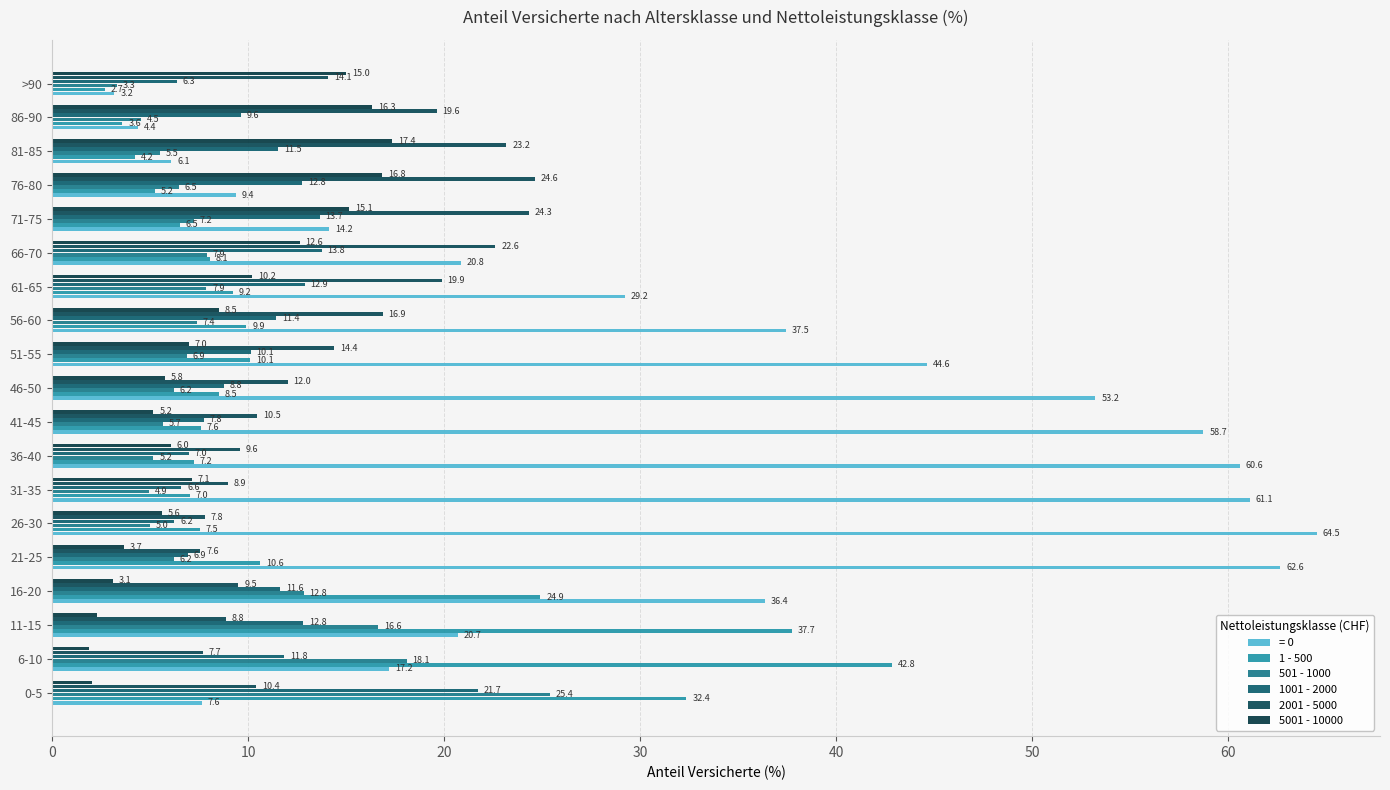

How many data points in 2001 - 5000 are above 12?

10